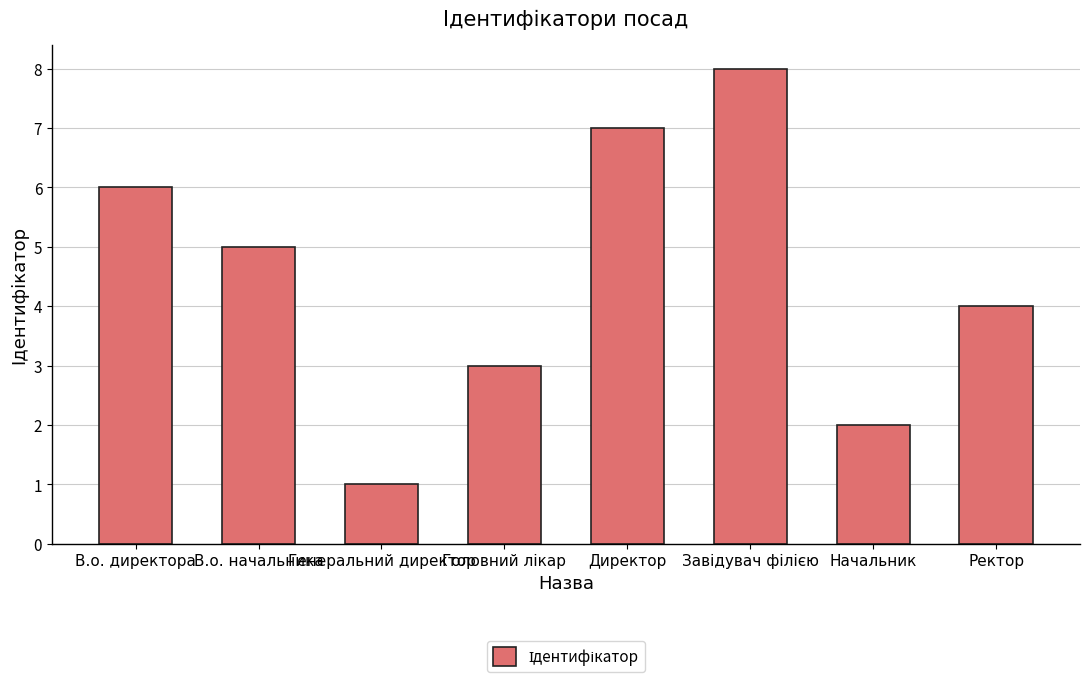

What position from the right is В.о. директора?

8